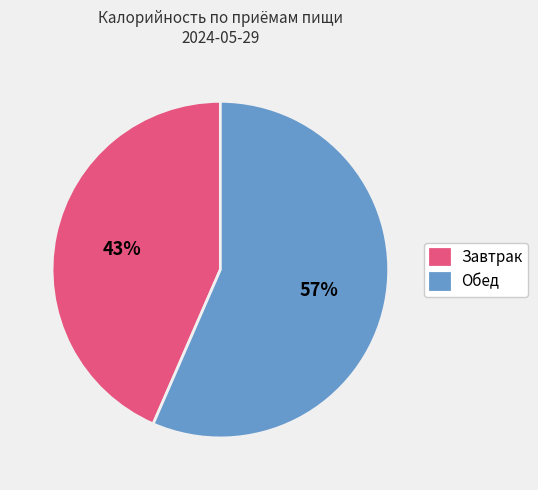

What is the ratio of the value at Завтрак to the value at Обед?

0.8